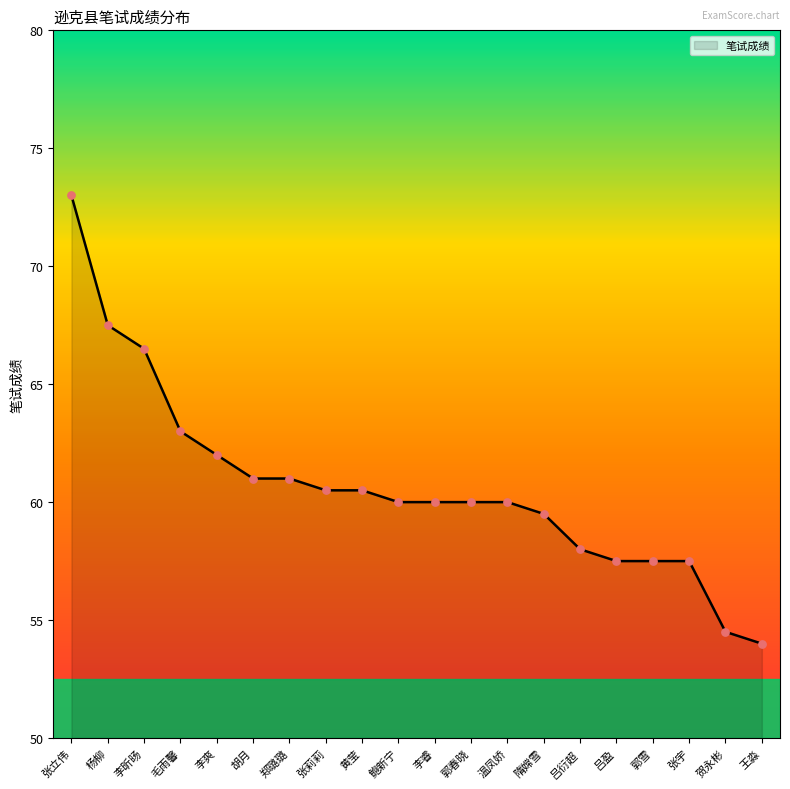

What is the change in value from 吕衍超 to 郭雪?

-0.5